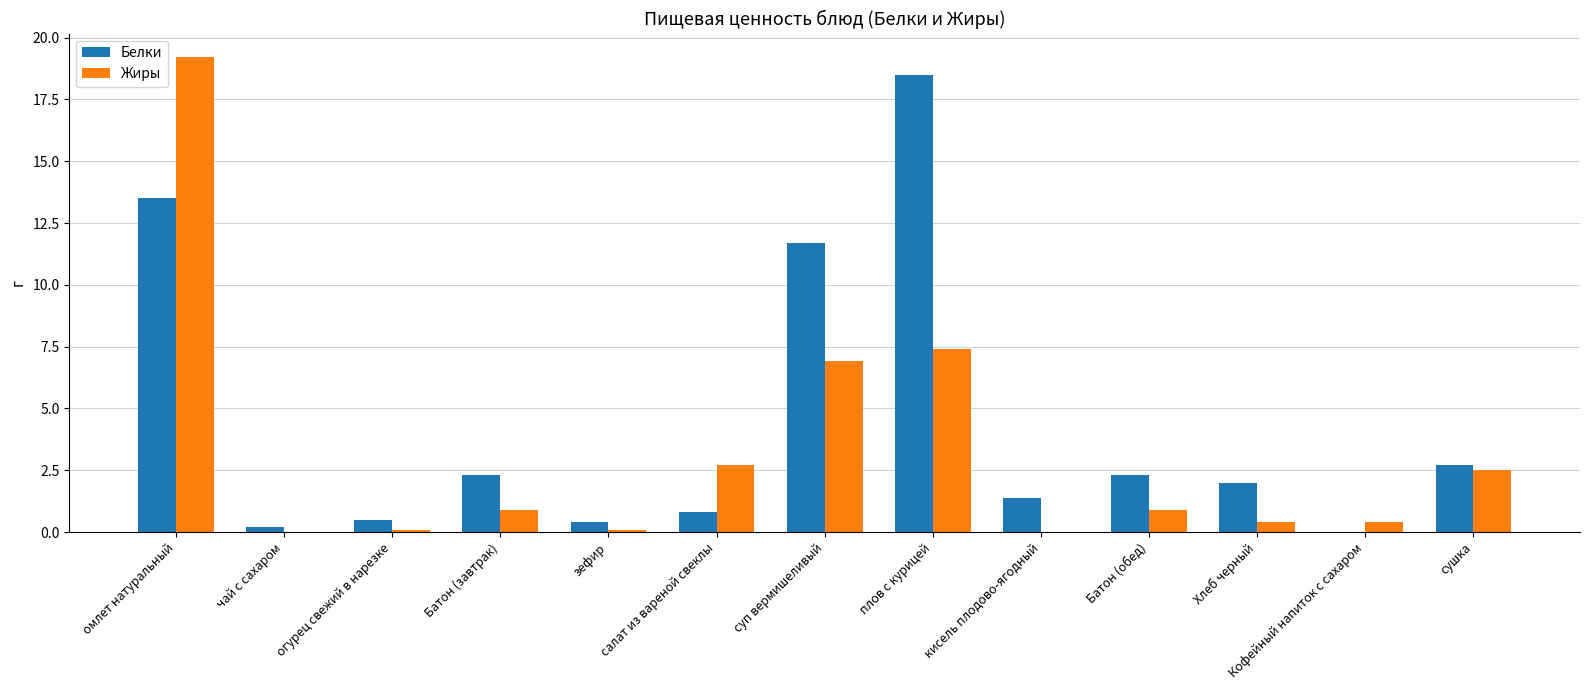

What is the maximum value for Жиры?

19.2